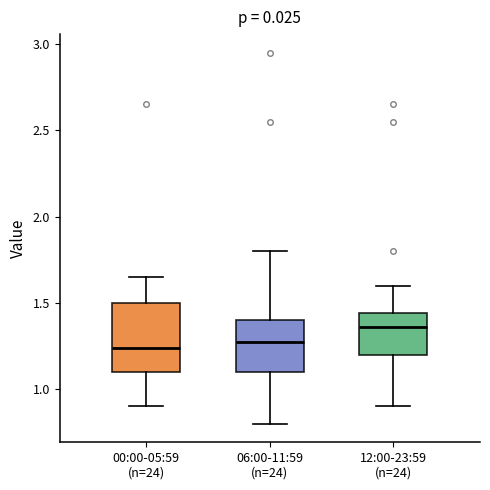

Which box is the tallest, from its lower edge to its upper edge?

00:00-05:59 (n=24)